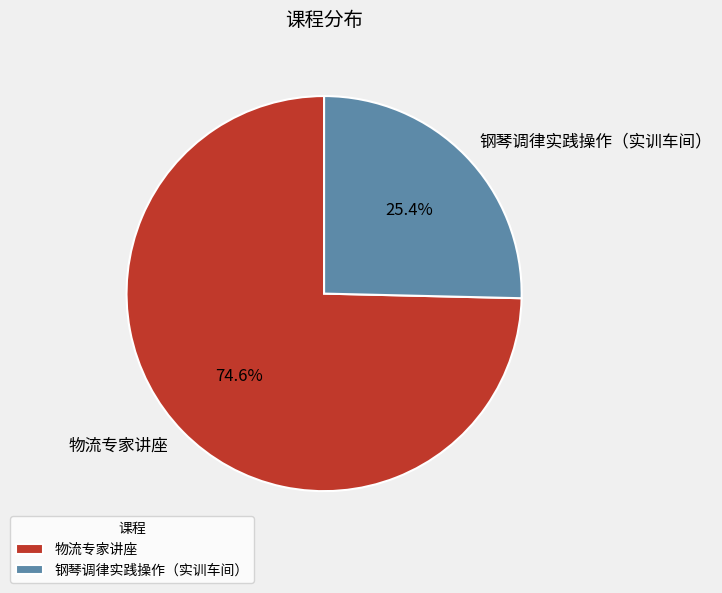

To the nearest percent, what portion does 物流专家讲座 represent?

75%